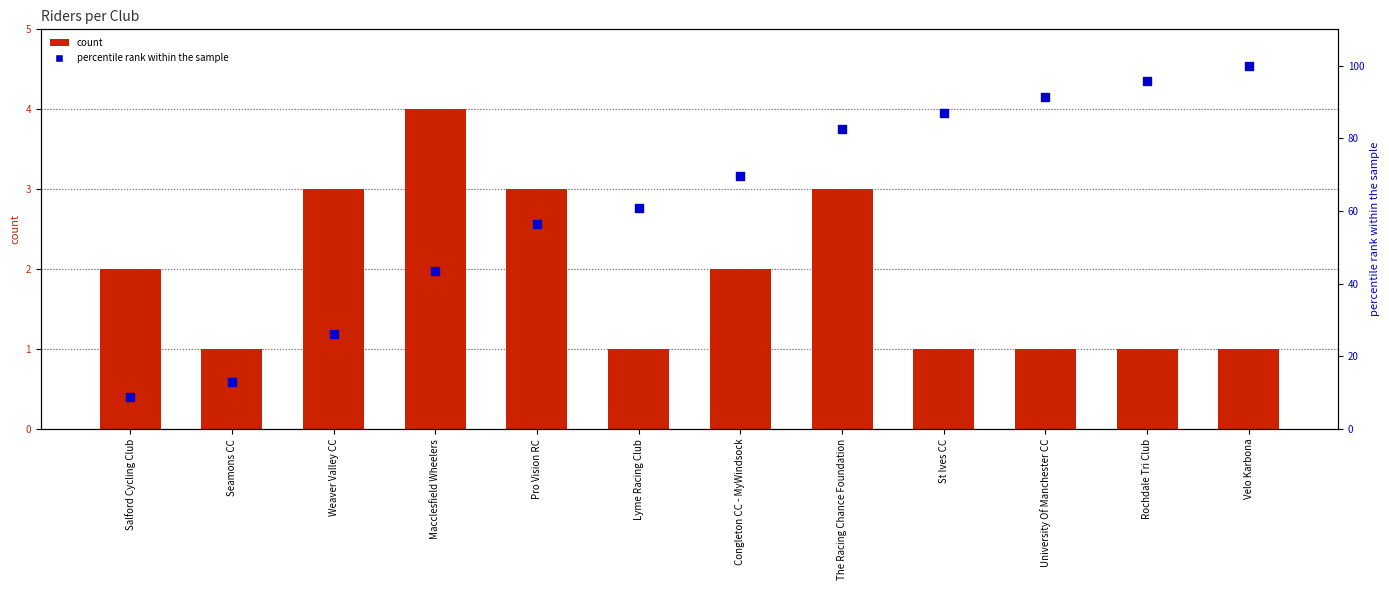

What is the total value across all series at The Racing Chance Foundation?

85.6